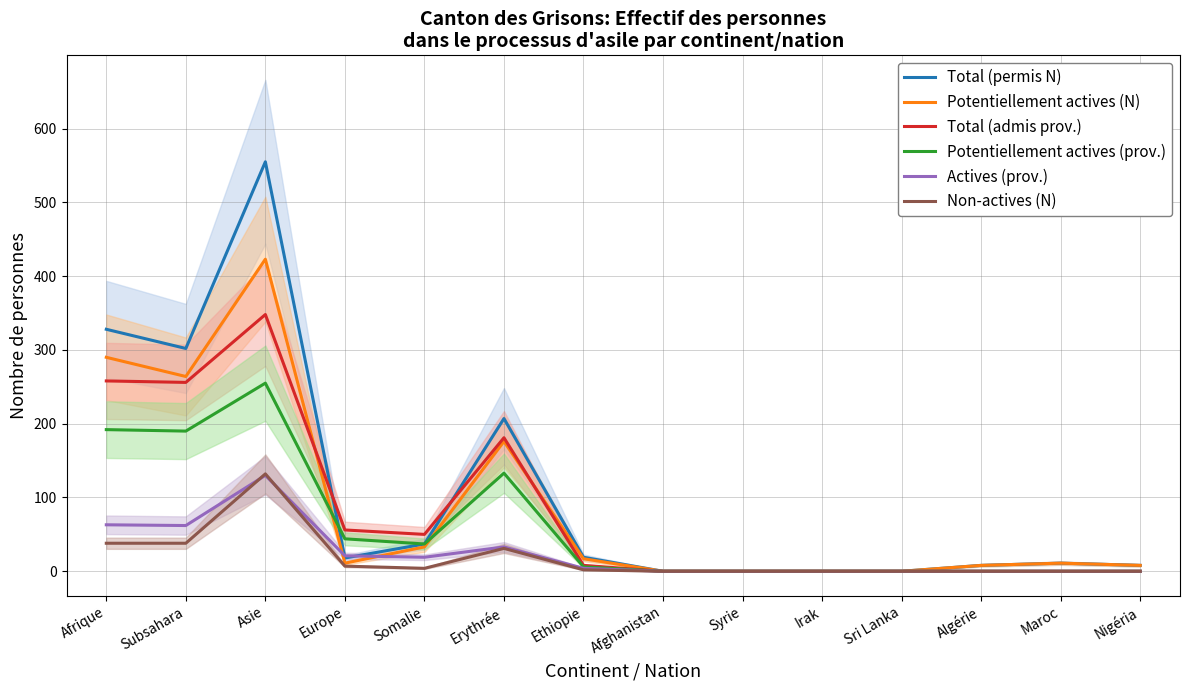

Reading left to right, what are all the values shown in this chart?

Total (permis N): Afrique=328	Subsahara=302	Asie=555	Europe=18	Somalie=37	Erythrée=207	Ethiopie=19	Afghanistan=0	Syrie=0	Irak=0	Sri Lanka=0	Algérie=8	Maroc=11	Nigéria=8
Potentiellement actives (N): Afrique=290	Subsahara=264	Asie=423	Europe=11	Somalie=33	Erythrée=176	Ethiopie=17	Afghanistan=0	Syrie=0	Irak=0	Sri Lanka=0	Algérie=8	Maroc=11	Nigéria=8
Total (admis prov.): Afrique=258	Subsahara=256	Asie=348	Europe=56	Somalie=50	Erythrée=181	Ethiopie=8	Afghanistan=0	Syrie=0	Irak=0	Sri Lanka=0	Algérie=0	Maroc=0	Nigéria=0
Potentiellement actives (prov.): Afrique=192	Subsahara=190	Asie=255	Europe=44	Somalie=37	Erythrée=133	Ethiopie=6	Afghanistan=0	Syrie=0	Irak=0	Sri Lanka=0	Algérie=0	Maroc=0	Nigéria=0
Actives (prov.): Afrique=63	Subsahara=62	Asie=130	Europe=21	Somalie=19	Erythrée=33	Ethiopie=4	Afghanistan=0	Syrie=0	Irak=0	Sri Lanka=0	Algérie=0	Maroc=0	Nigéria=0
Non-actives (N): Afrique=38	Subsahara=38	Asie=132	Europe=7	Somalie=4	Erythrée=31	Ethiopie=2	Afghanistan=0	Syrie=0	Irak=0	Sri Lanka=0	Algérie=0	Maroc=0	Nigéria=0